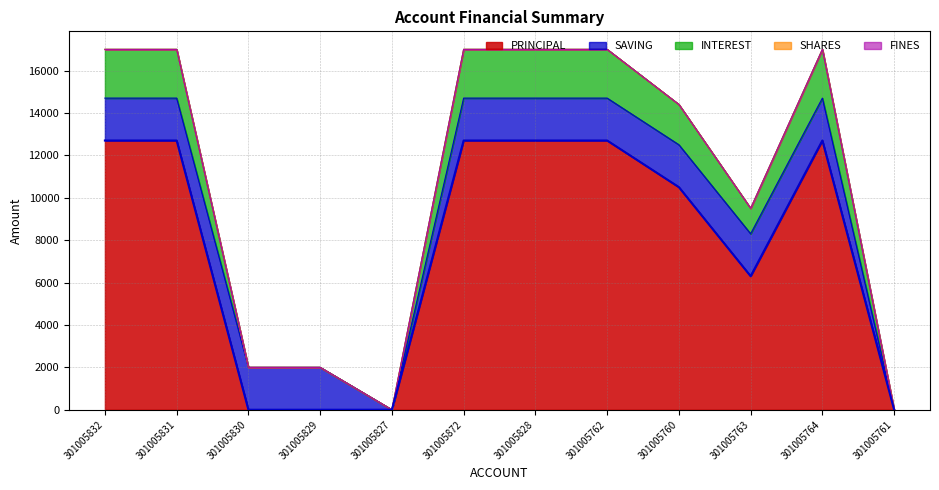

What is the spread (max minus min) of values at 301005829?

2000